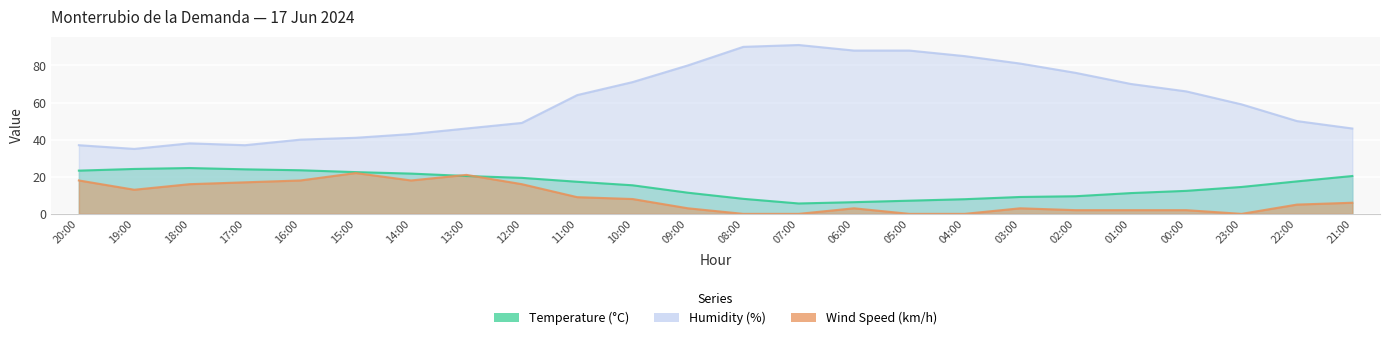

What is the label of the 11th point from the right?

07:00